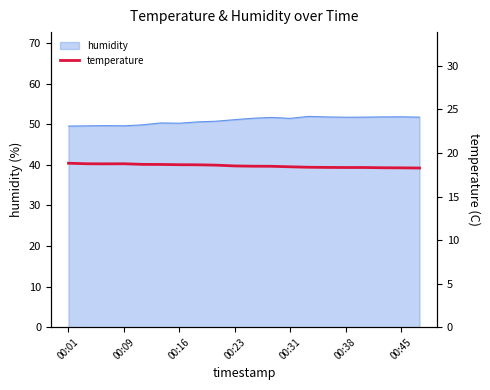

Does the chart have visible grid lines?

No